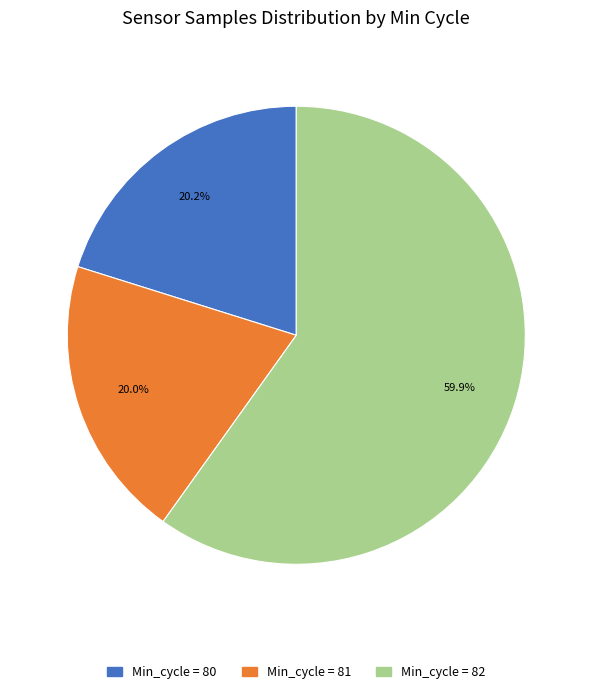

Is there a majority slice in this chart?

Yes